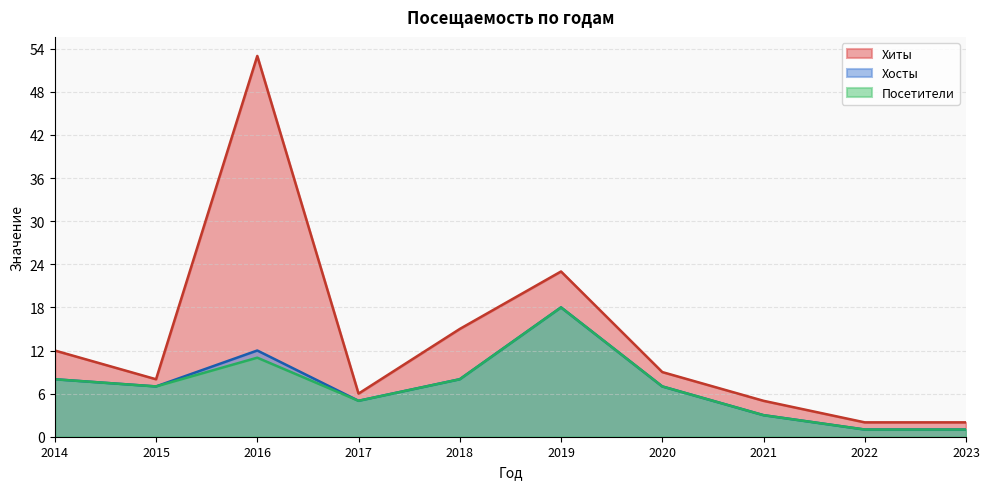

What is the difference between the highest and lowest values at 2018?

7